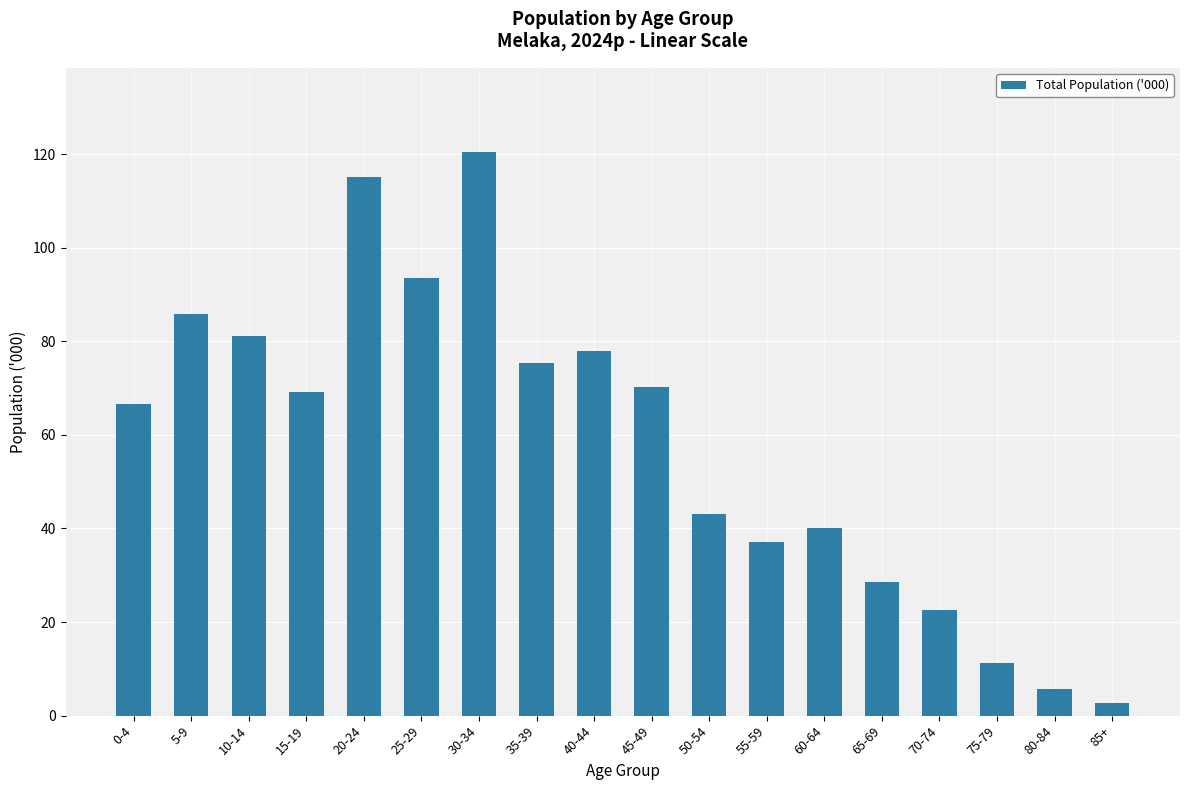

Between 55-59 and 75-79, which is larger?

55-59